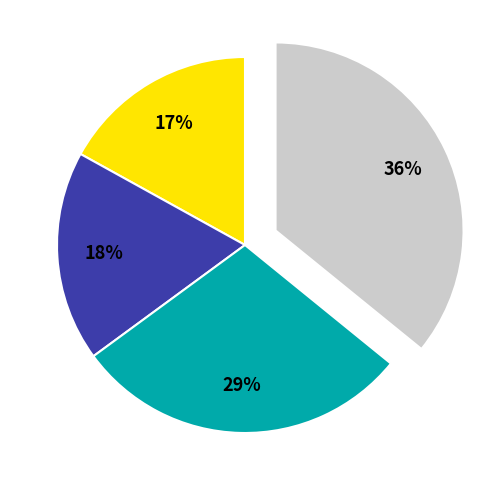

Does any single category account for the majority?

No